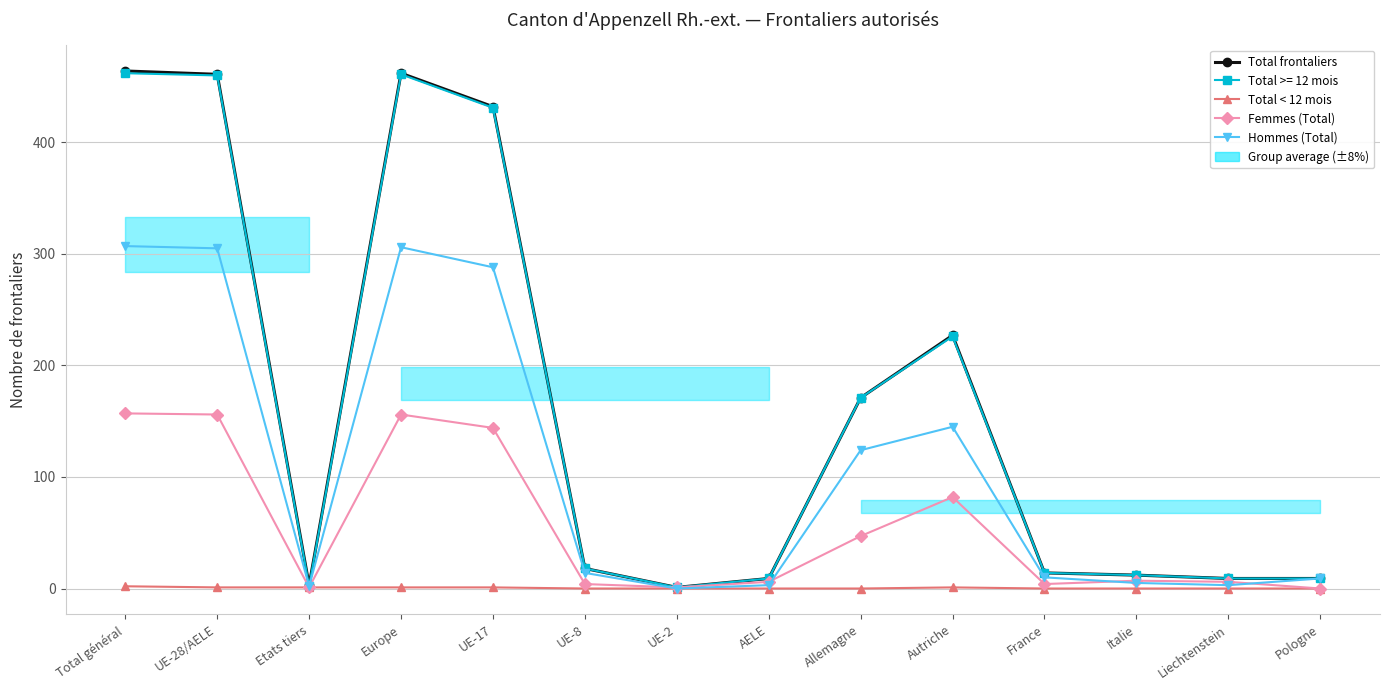

What is the label of the 14th point from the left?

Pologne